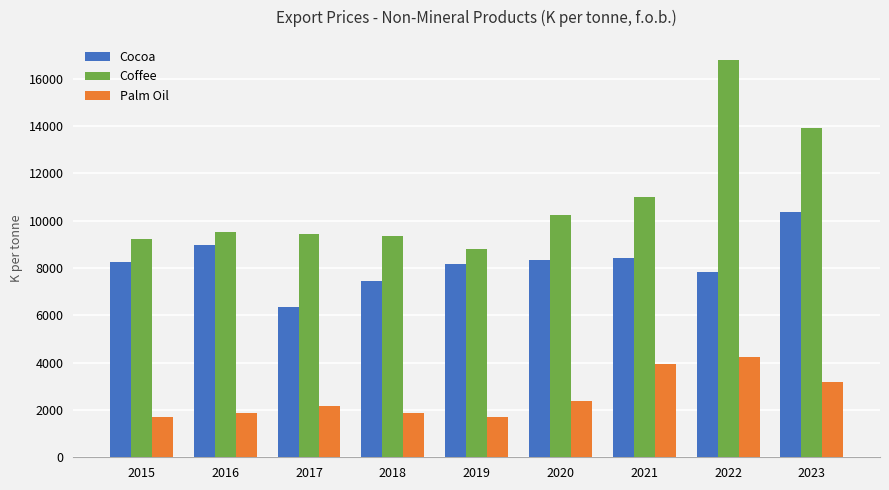

Rank the series at 2021 from highest to lowest value.

Coffee, Cocoa, Palm Oil